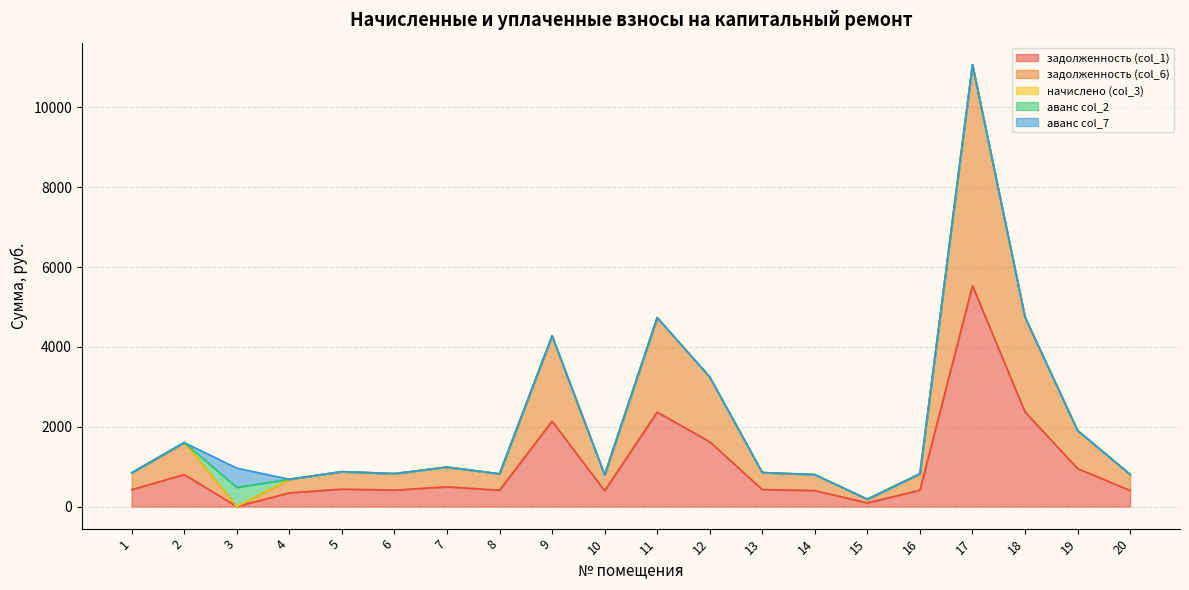

At which label is аванс col_7 closest to 240?

1